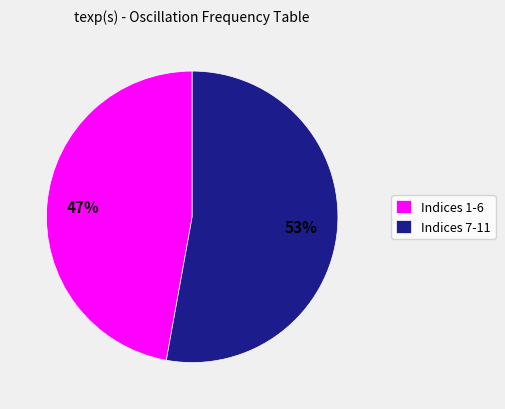

Between Indices 1-6 and Indices 7-11, which is larger?

Indices 7-11